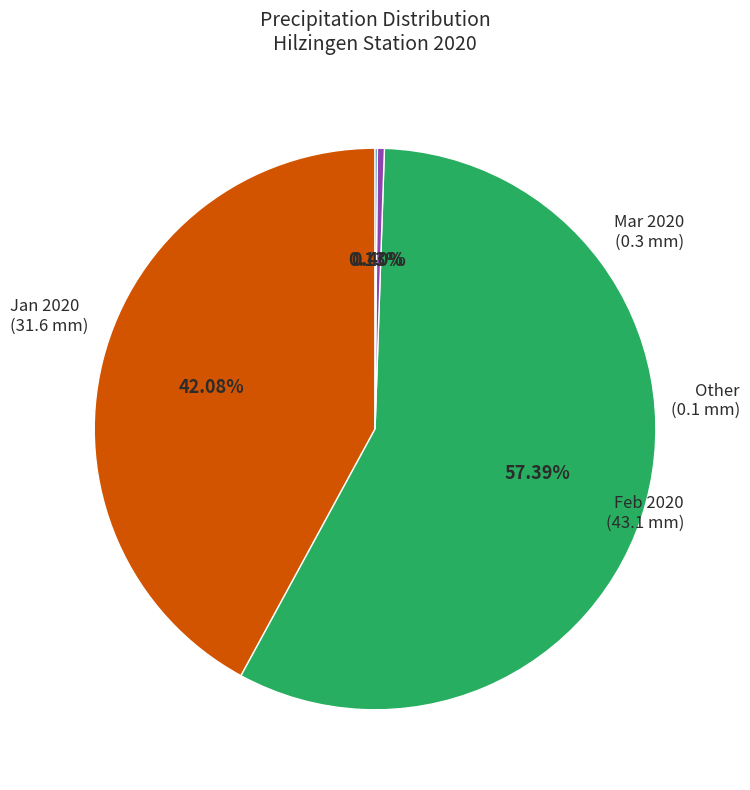

Is there a majority slice in this chart?

Yes